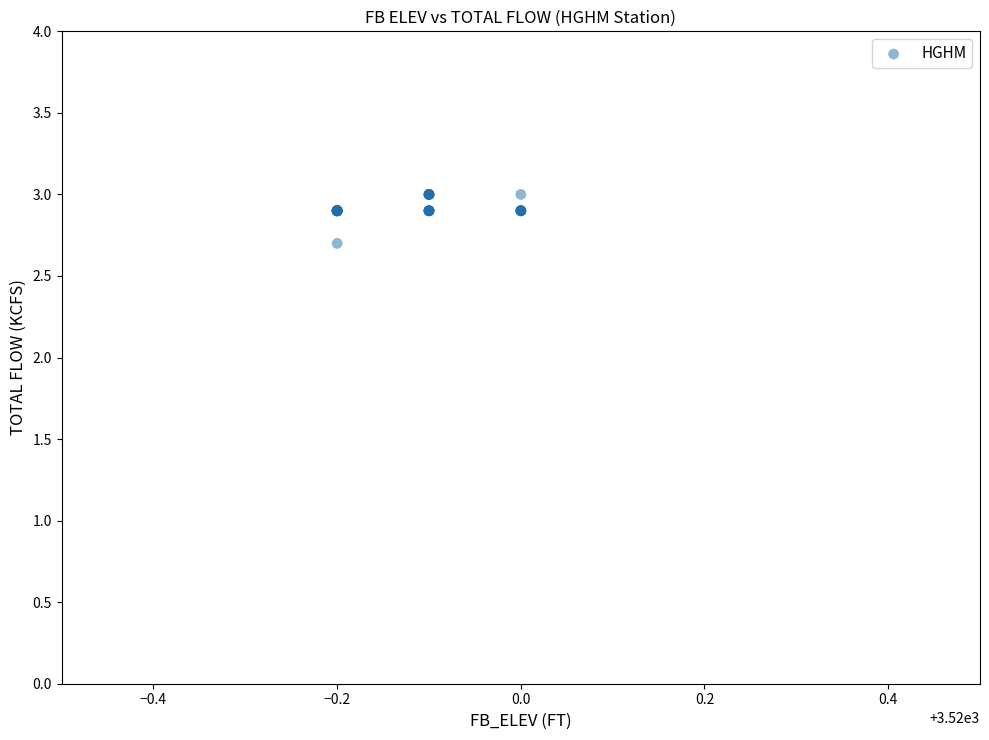

What Y value in the scatter plot is closest to 2?

2.7